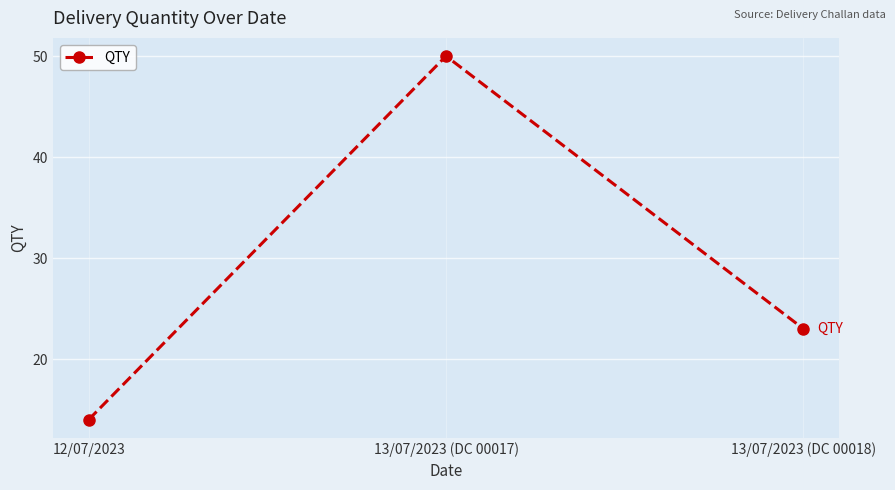

List the labels in order of value, smallest first.

12/07/2023, 13/07/2023 (DC 00018), 13/07/2023 (DC 00017)